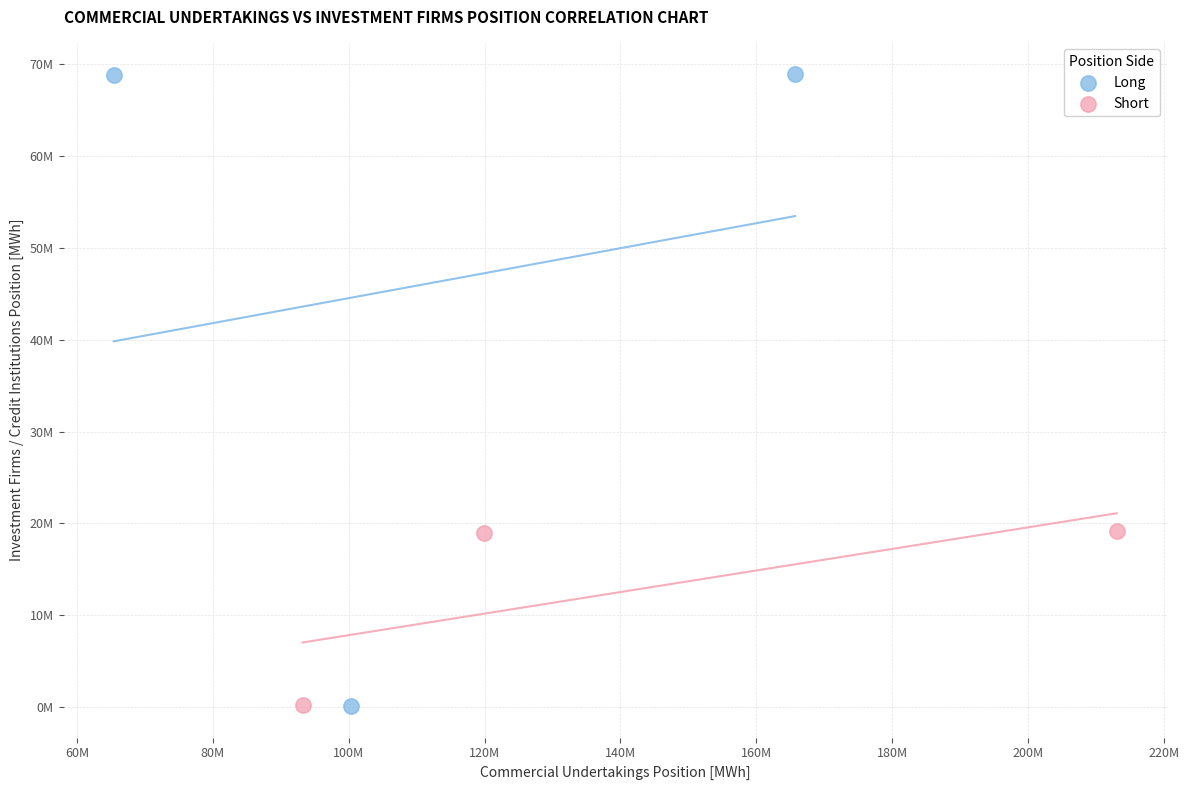

What are all the series names shown in the legend?

Long, Short